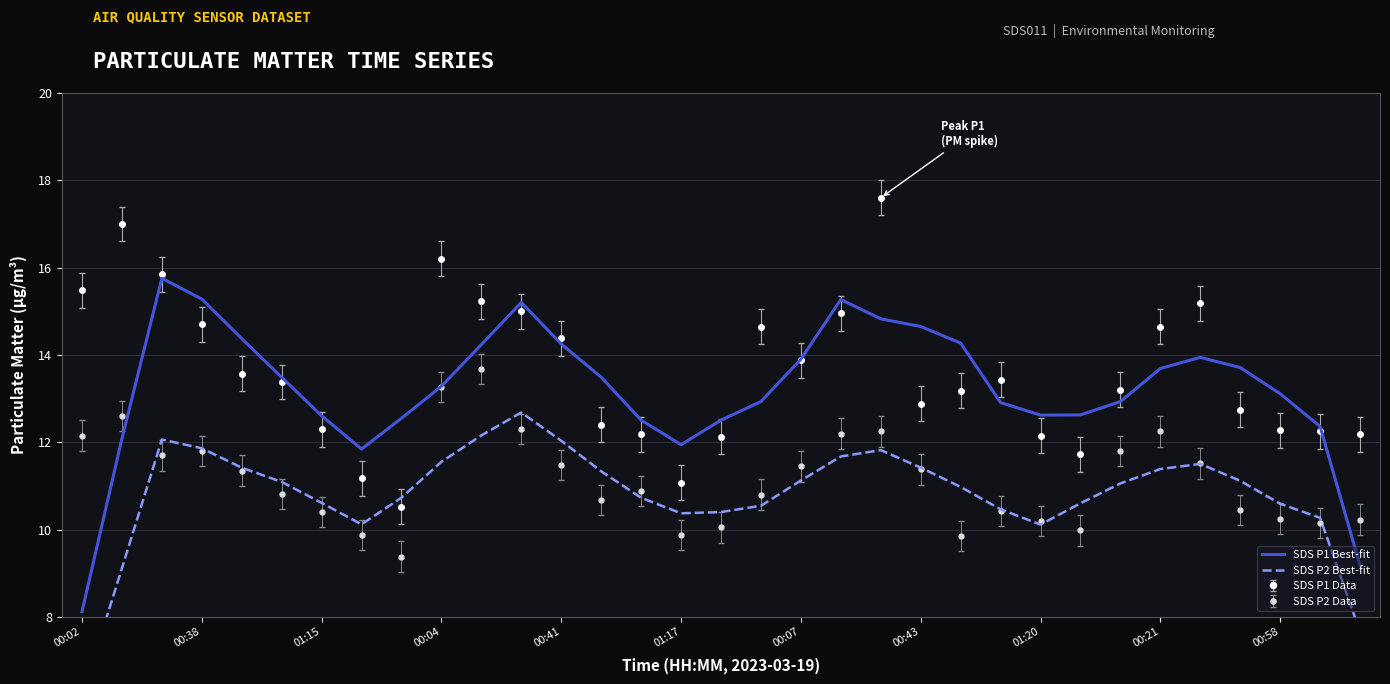

Reading left to right, list all the values displayed in this chart.

SDS P1 Best-fit: 8.1	12.1	15.8	15.3	14.4	13.5	12.6	11.8	12.6	13.3	14.2	15.2	14.3	13.5	12.5	11.9	12.5	12.9	13.9	15.3	14.8	14.7	14.3	12.9	12.6	12.6	12.9	13.7	13.9	13.7	13.1	12.4	9.2
SDS P2 Best-fit: 6.2	9.1	12.1	11.9	11.4	11.1	10.6	10.1	10.7	11.6	12.2	12.7	12.0	11.3	10.7	10.4	10.4	10.5	11.1	11.7	11.8	11.4	11.0	10.5	10.1	10.6	11.1	11.4	11.5	11.1	10.6	10.3	7.7